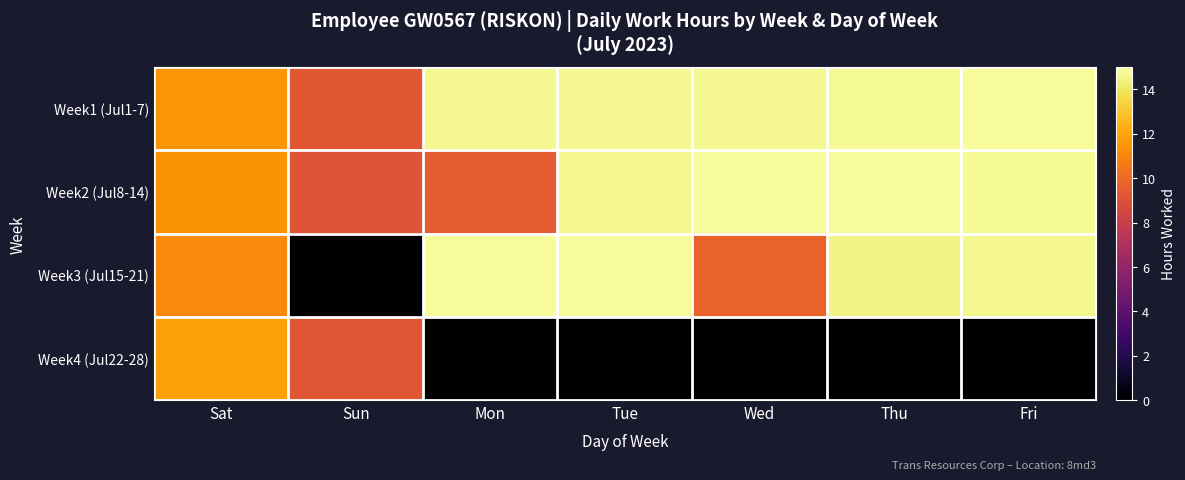

What is the difference between the highest and lowest values at Sun?

9.3